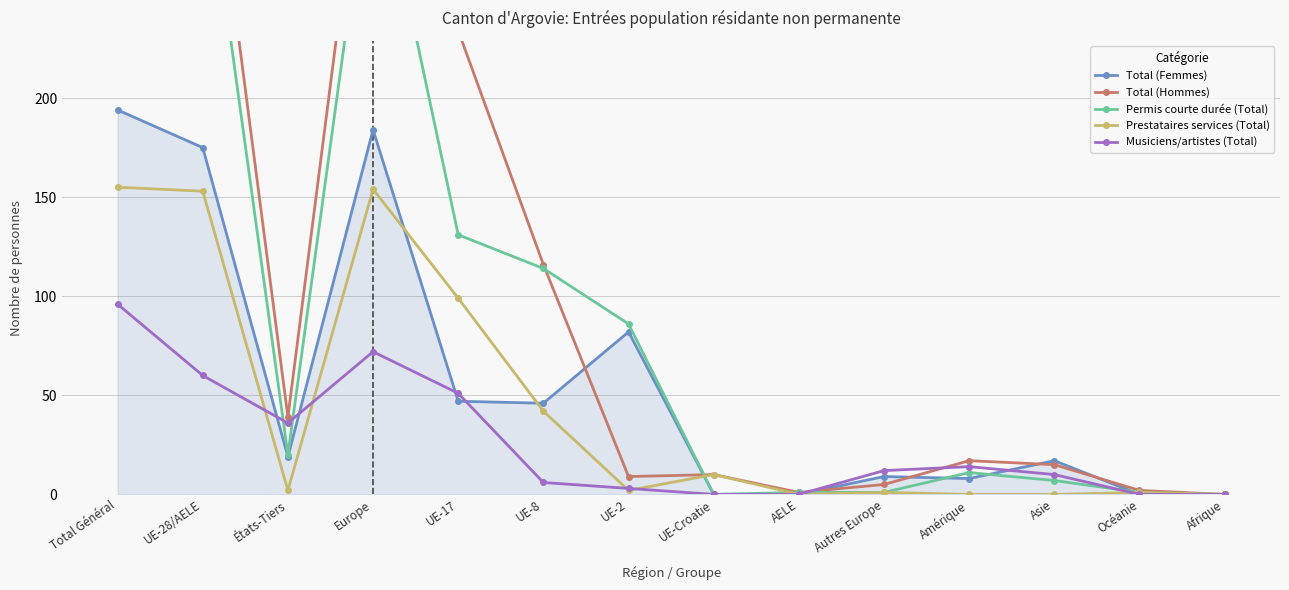

Between which two adjacent categories do Total (Hommes) and Total (Femmes) first intersect?

UE-8 and UE-2